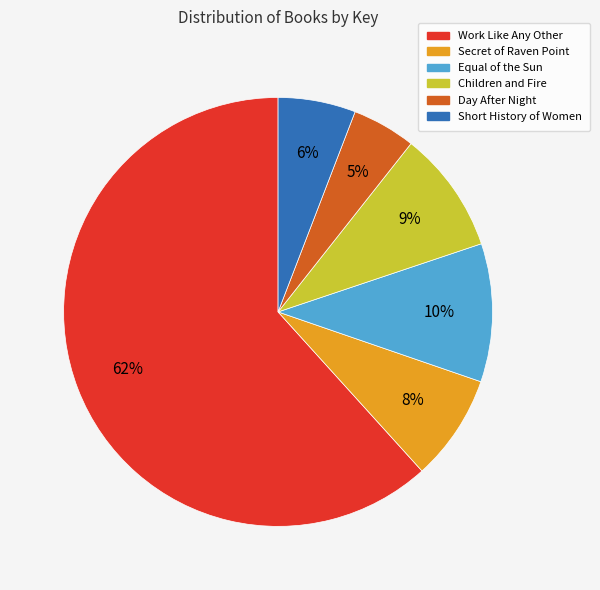

What is the largest slice in the pie chart?

Work Like Any Other